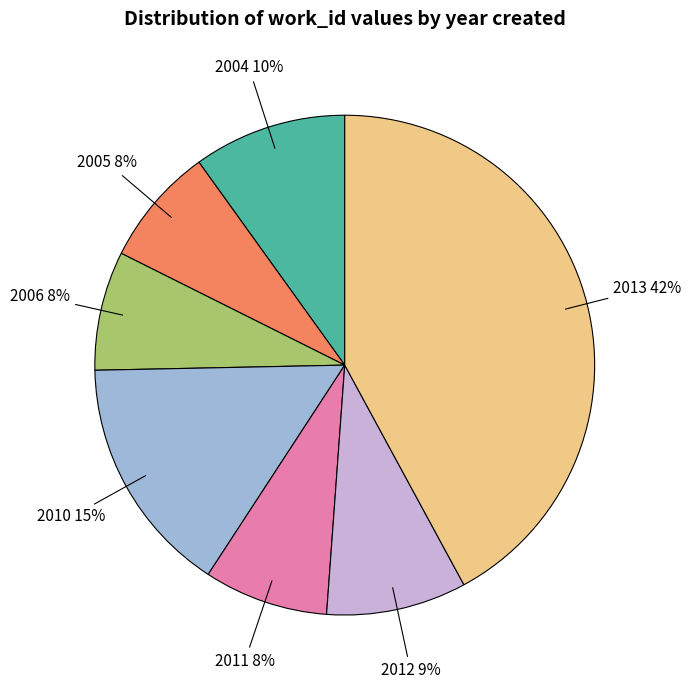

Between 2010 and 2012, which is larger?

2010